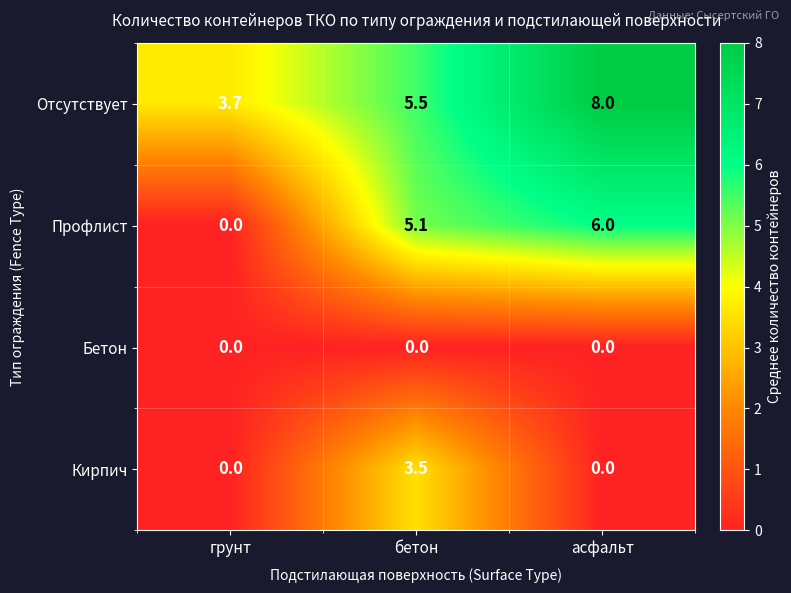

Reading right to left, transcribe all the data shown in this chart.

Отсутствует: 8.0	5.5	3.7
Профлист: 6.0	5.1	0.0
Бетон: 0.0	0.0	0.0
Кирпич: 0.0	3.5	0.0